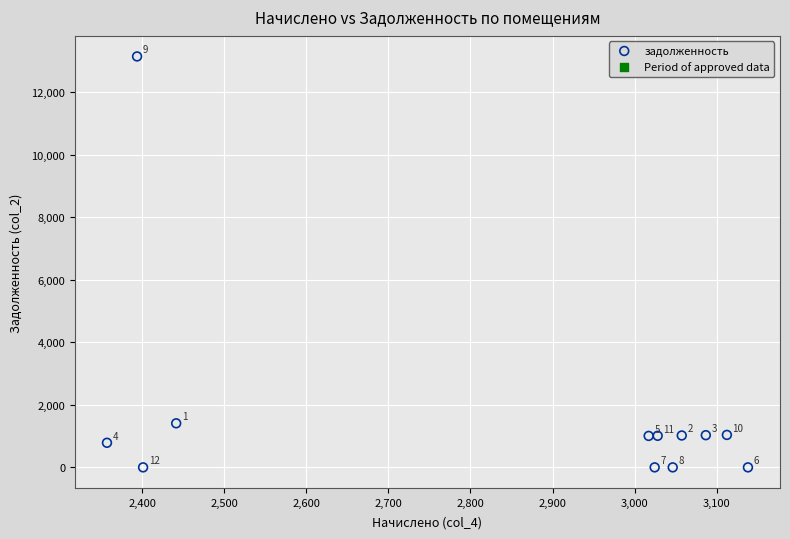

What is the average X value?

2842.1